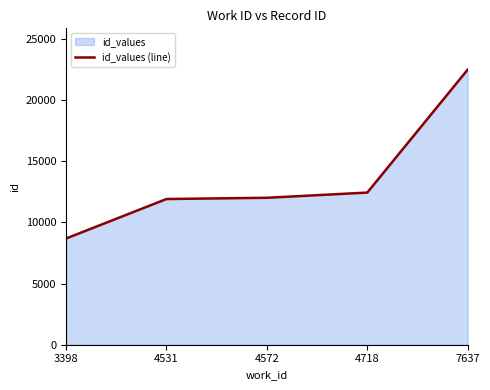

Reading left to right, list all the values displayed in this chart.

8685	11916	12017	12443	22500